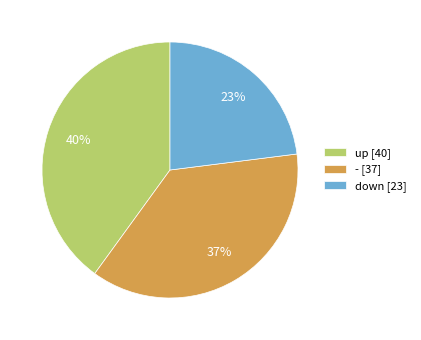

Count the number of slices in the pie.

3